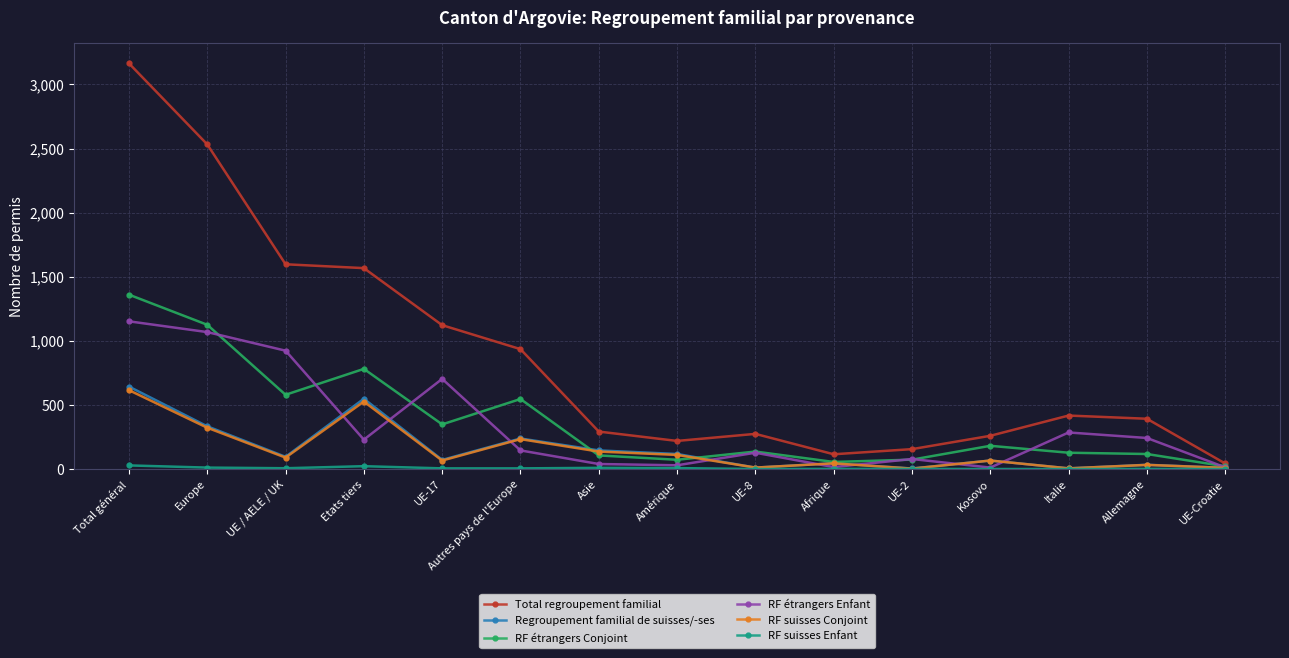

Does the chart display data point markers on the line(s)?

Yes